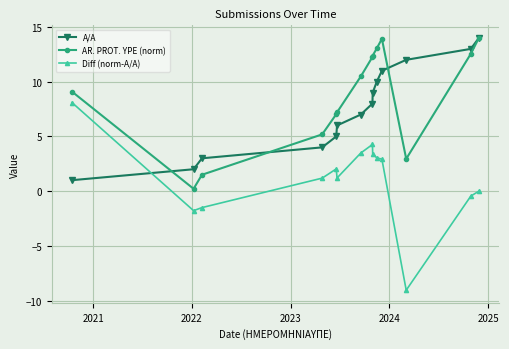

How many series are shown in this chart?

3